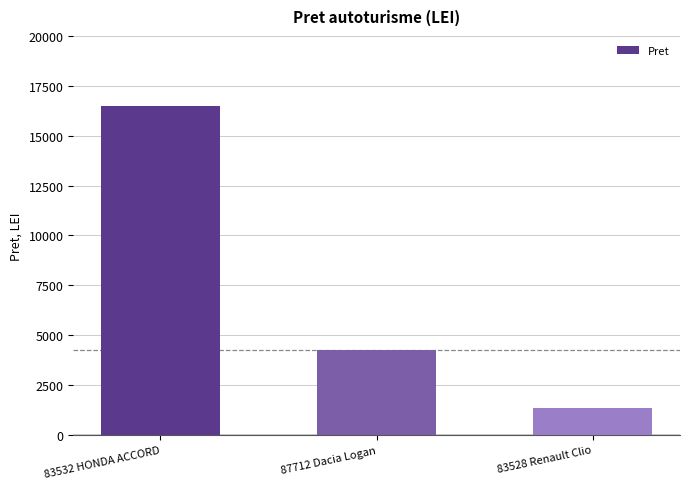

Which category has the highest value across all series?

83532 HONDA ACCORD